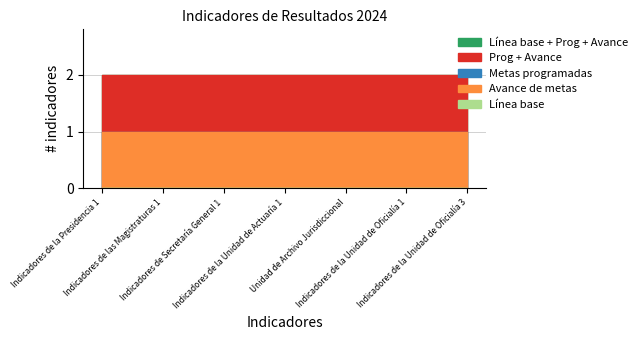

What is the spread (max minus min) of values at Indicadores de la Unidad de Archivo?

1